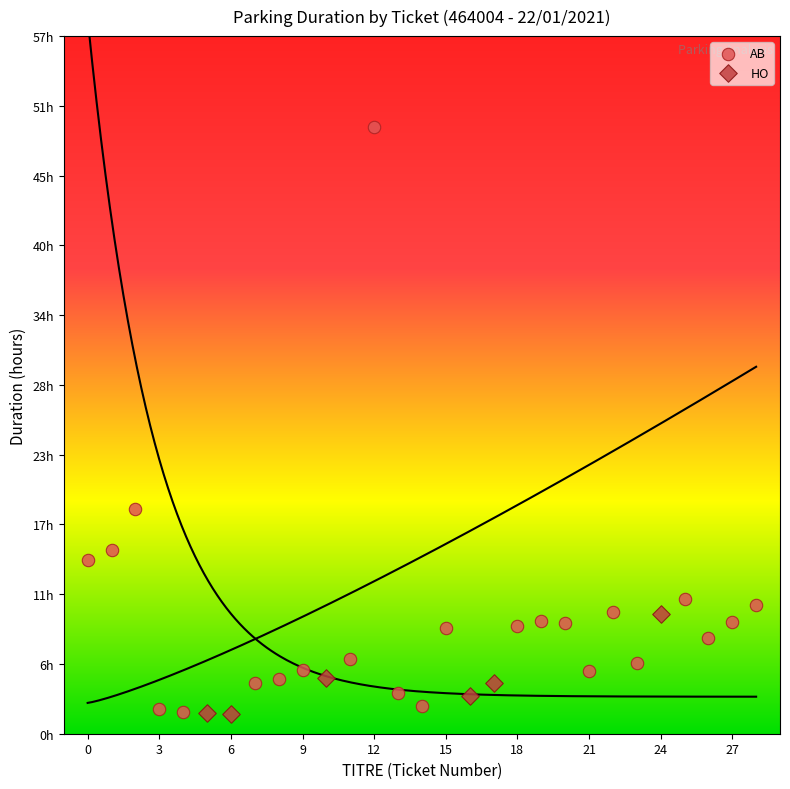

Which series has the largest Y range (max minus min)?

AB